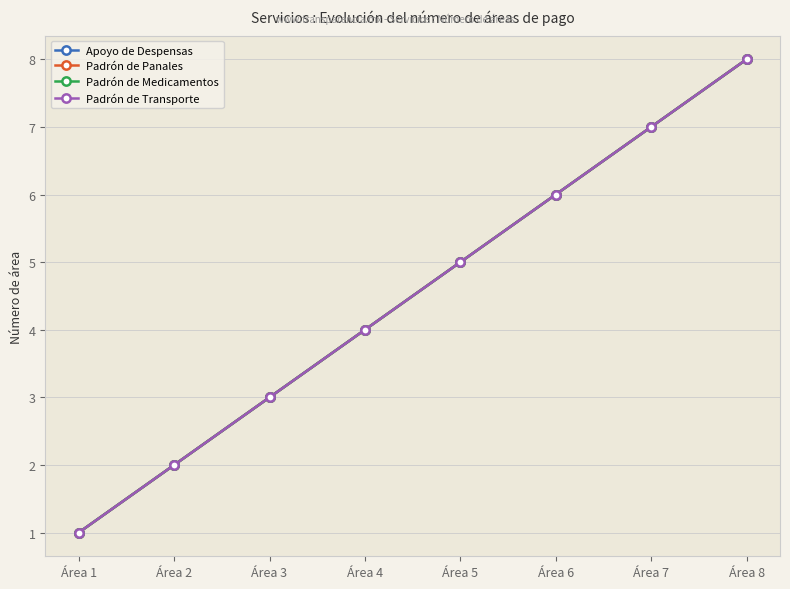

How many lines are shown in the chart?

4